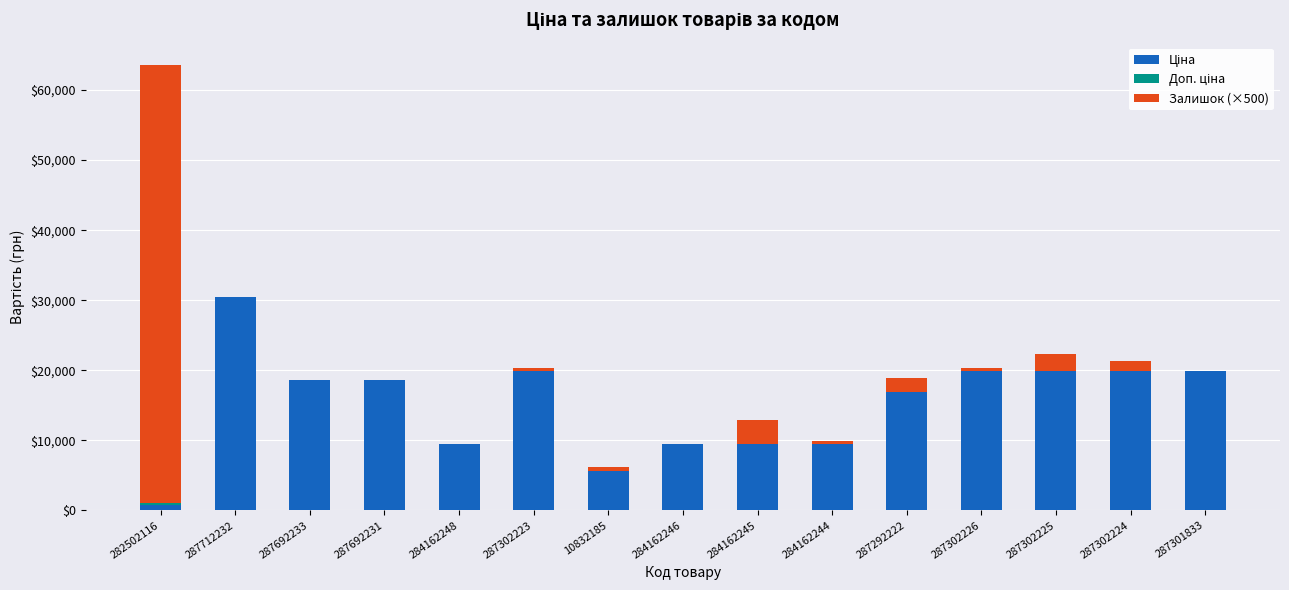

What is the total value across all series at 287292222?

18863.2